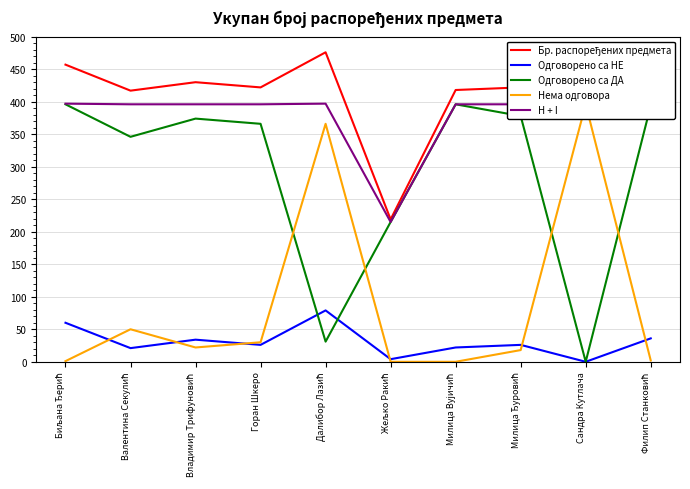

True or false: H + I and Одговорено са ДА cross at least once.

False